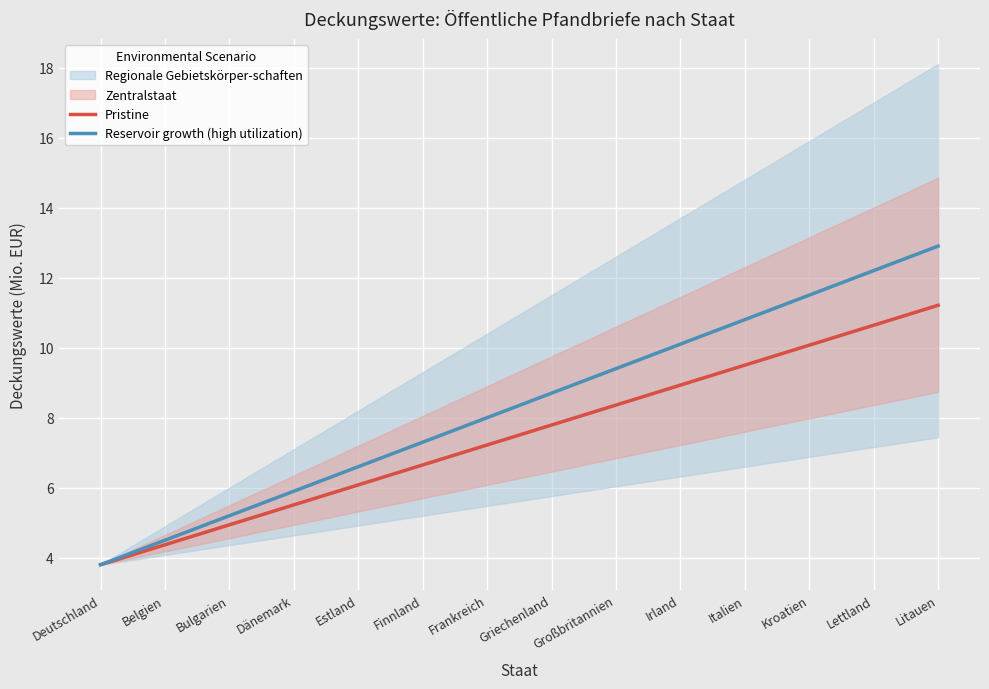

Between Deutschland and Belgien, which is larger?

Belgien